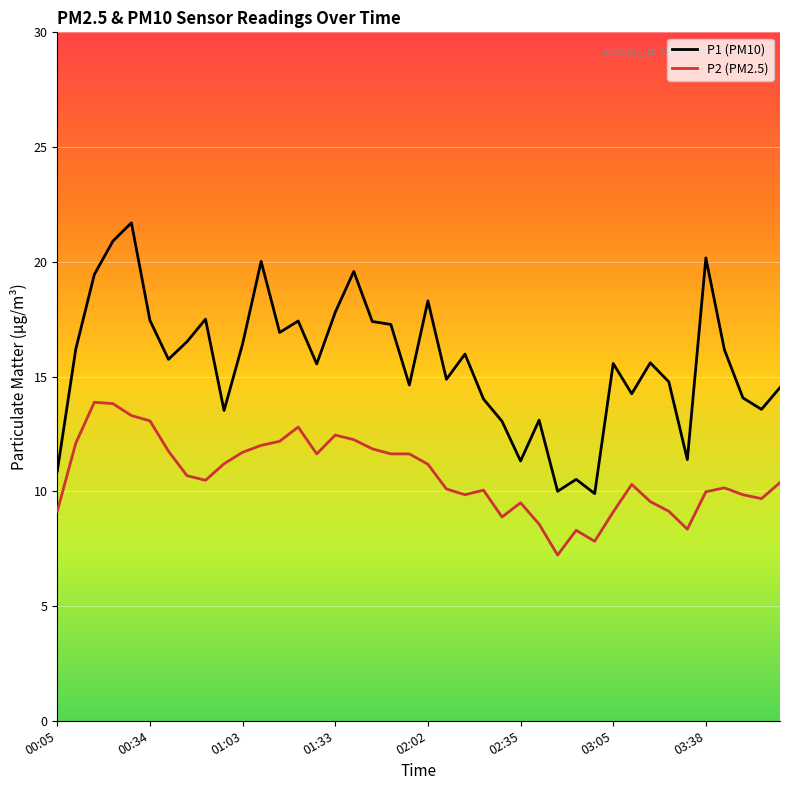

Which series has the widest spread of values?

P1 (PM10)